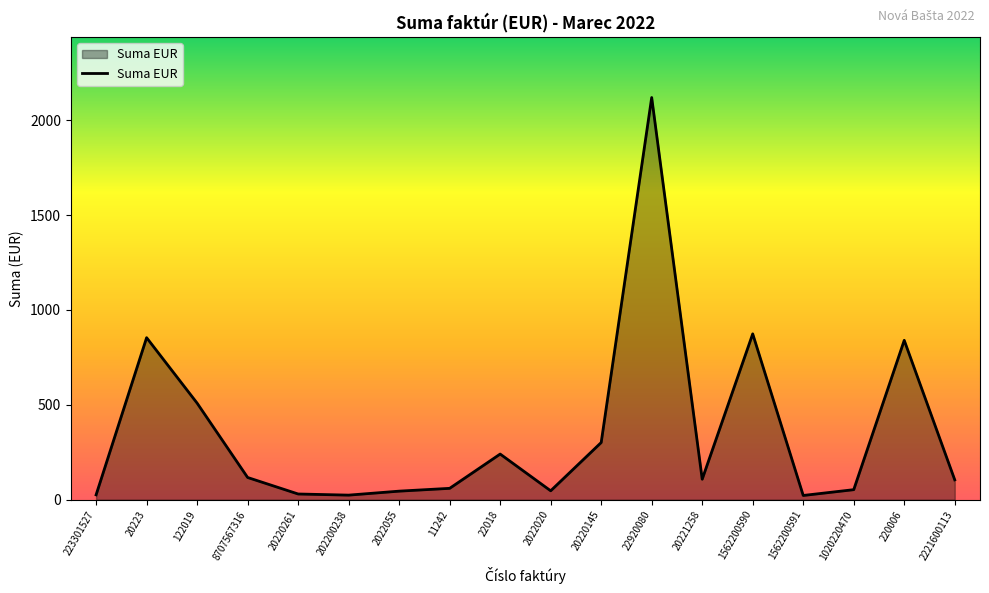

What is the difference between the maximum and minimum values?

2097.8